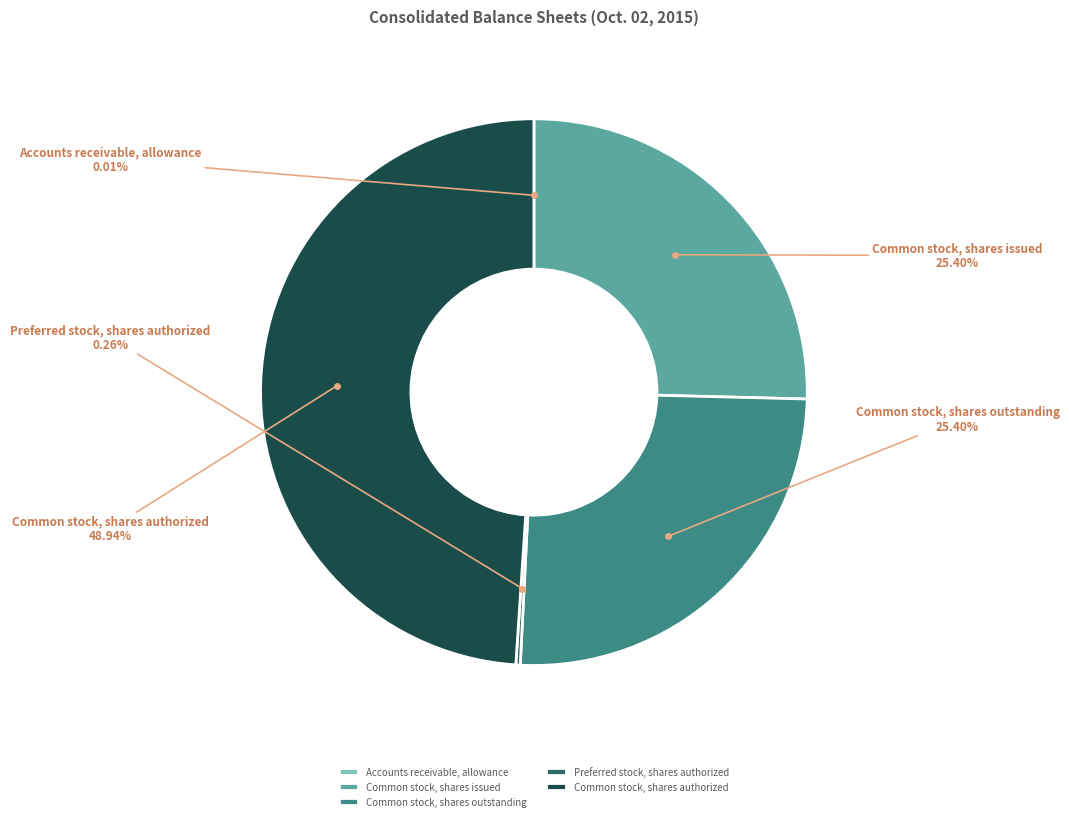

Which category has the biggest portion of the pie?

Common stock, shares authorized